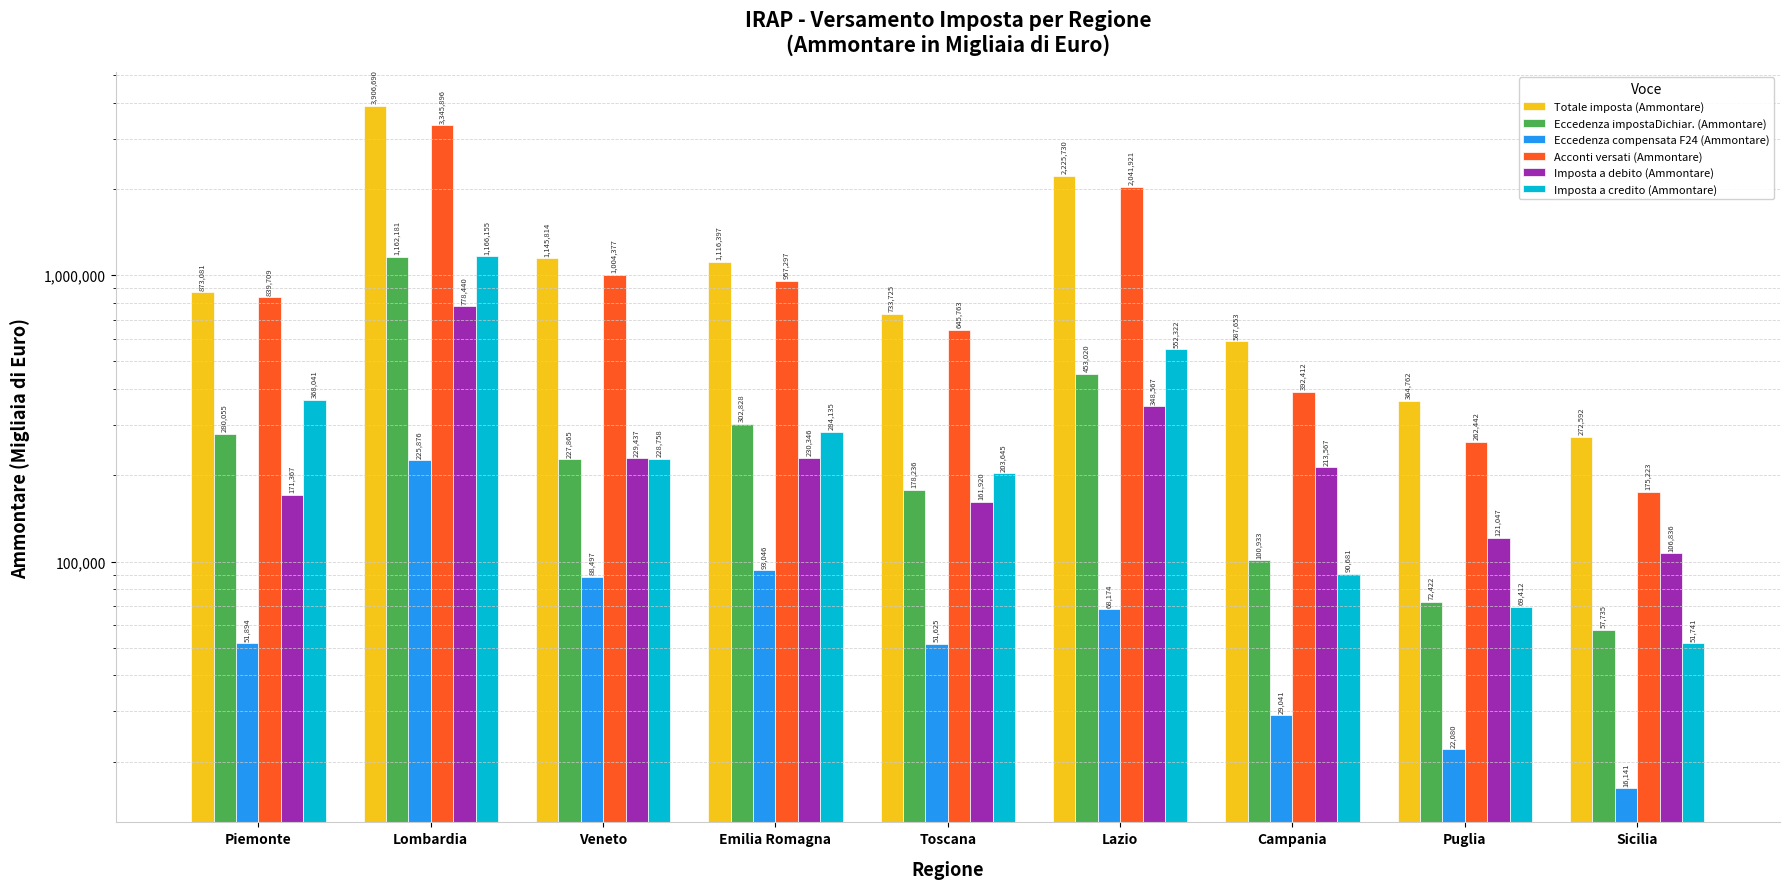

Between Emilia Romagna and Lazio, which series saw the biggest shift?

Totale imposta (Ammontare)